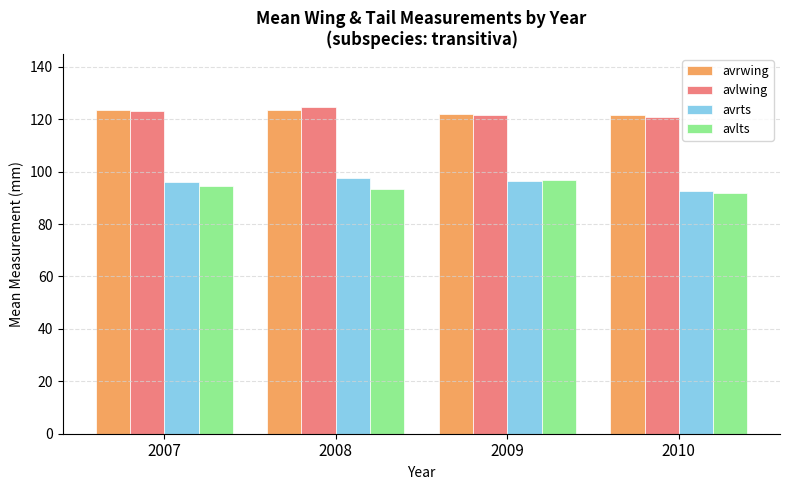

The value of avlwing at 2010 is 121.0. True or false?

True